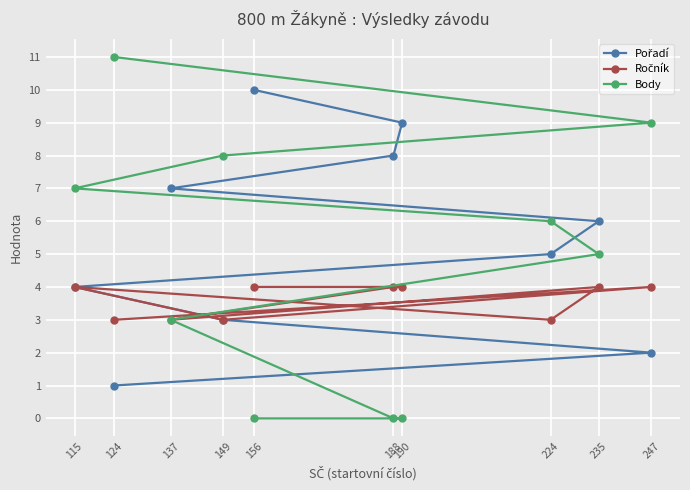

Between 115 and 137, which series saw the biggest shift?

Body